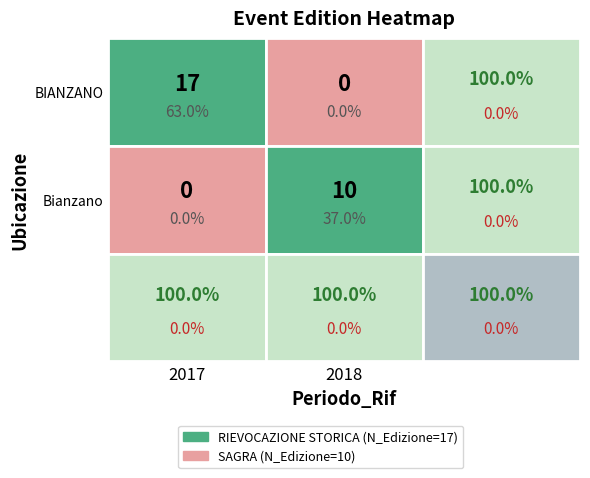

What is the difference between the maximum and minimum values in the SAGRA series?

10